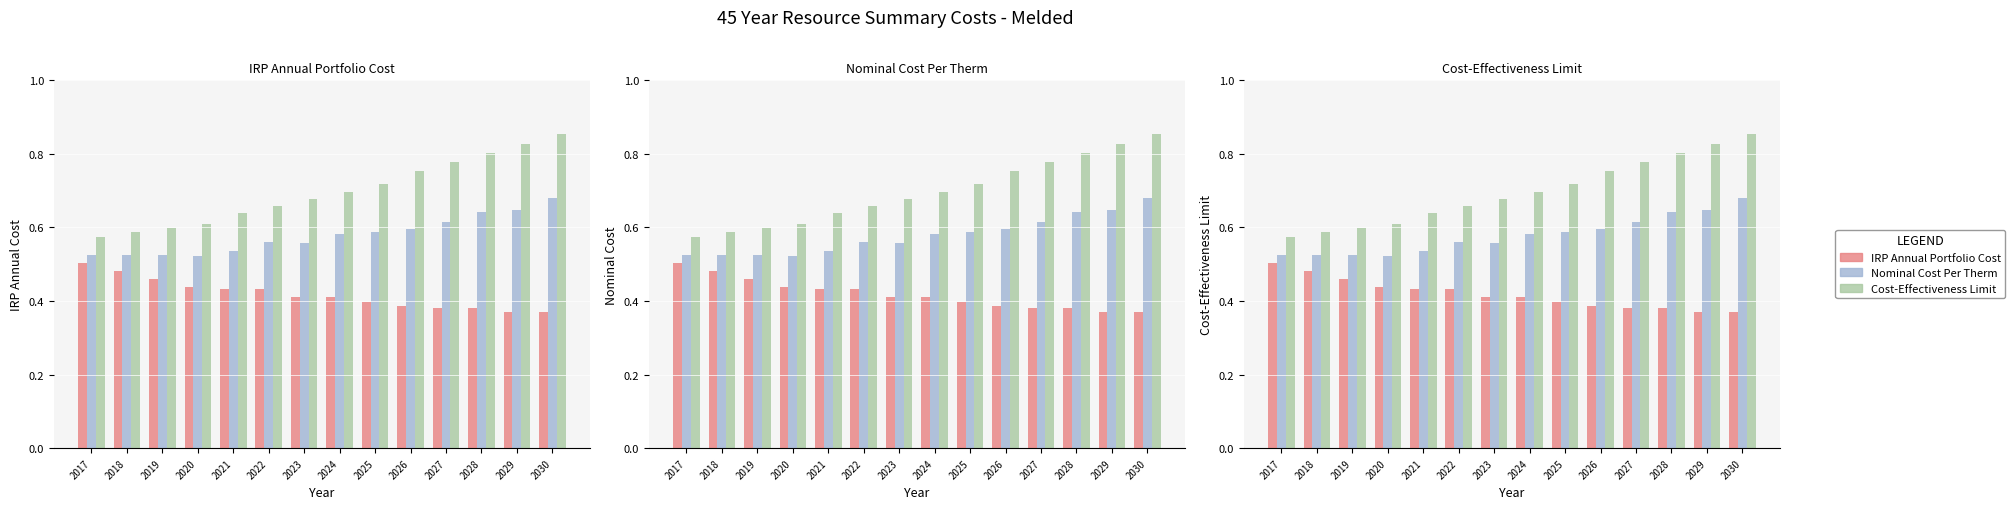

What is the minimum value shown in the chart?

0.4